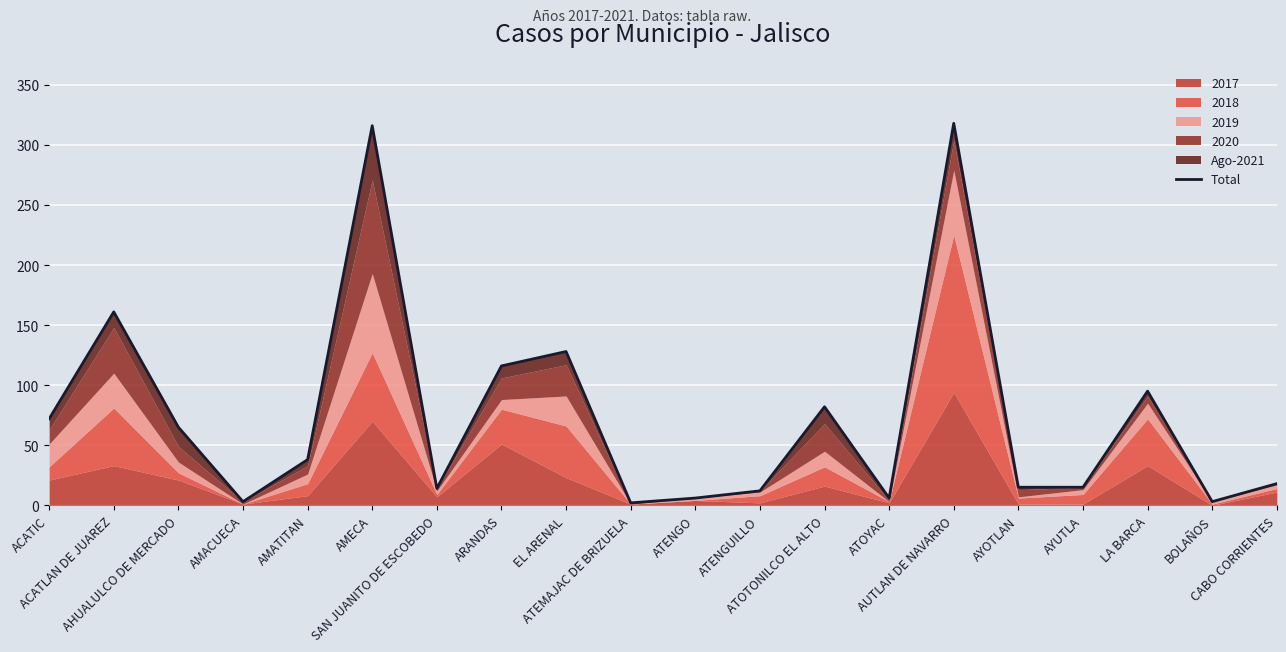

True or false: the data has more than 0 interior local peaks.

True